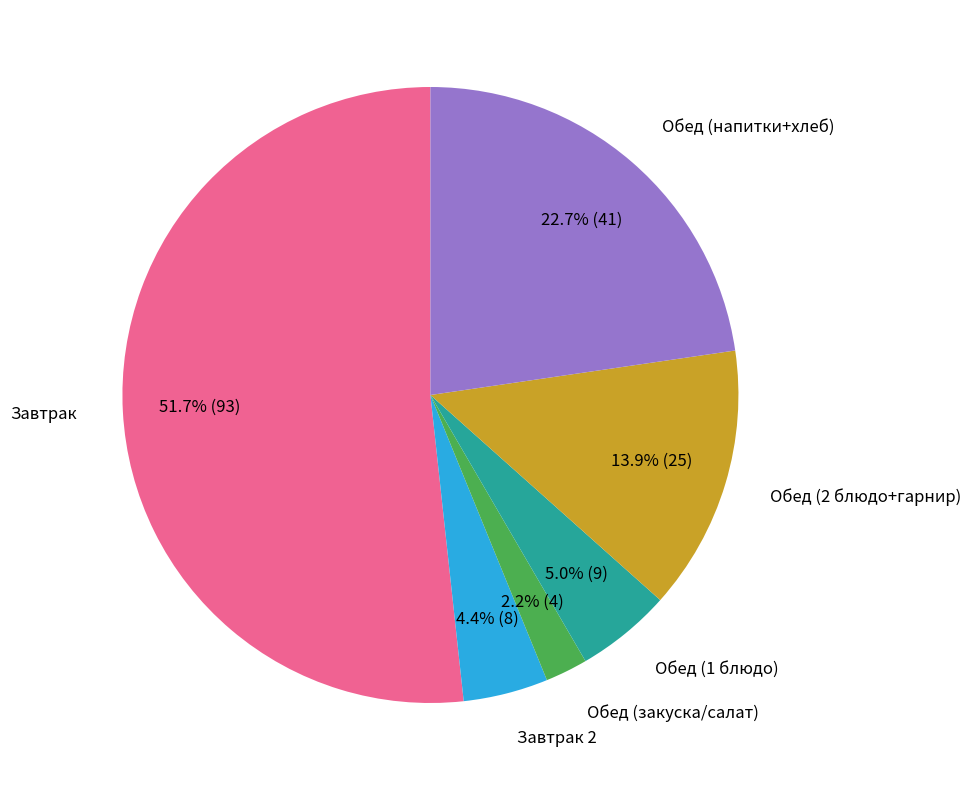

Rank the categories by value from lowest to highest.

Обед (закуска/салат), Завтрак 2, Обед (1 блюдо), Обед (2 блюдо+гарнир), Обед (напитки+хлеб), Завтрак